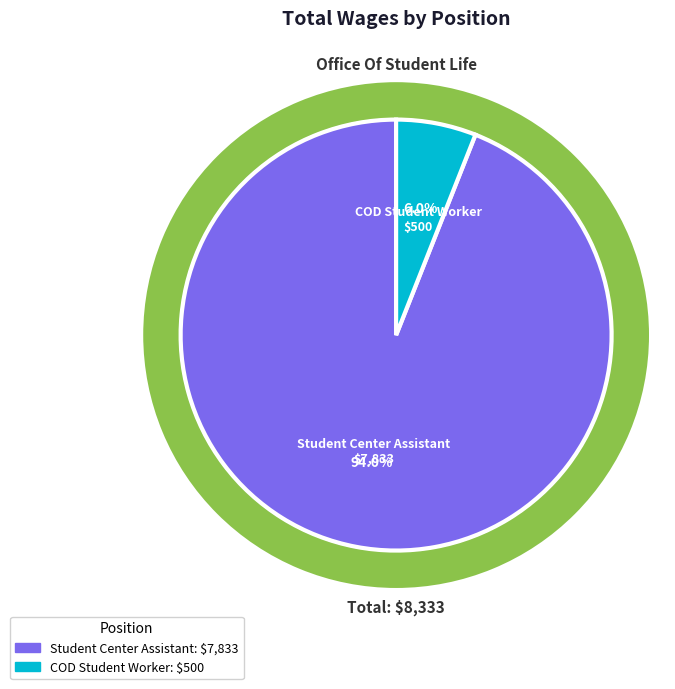

Which category has the biggest portion of the pie?

Student Center Assistant